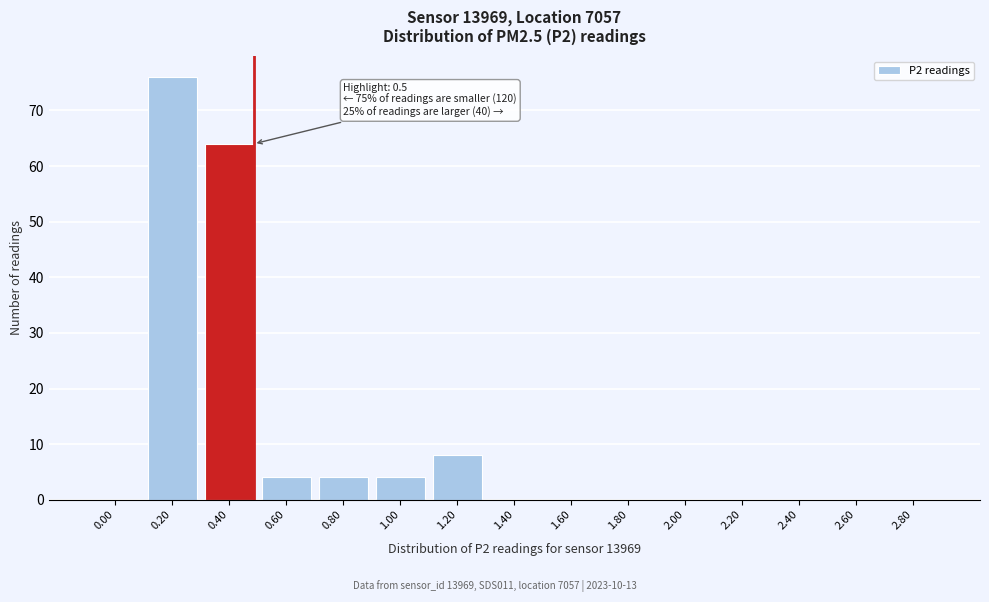

Reading right to left, what are all the values shown in this chart?

2.80=0	2.60=0	2.40=0	2.20=0	2.00=0	1.80=0	1.60=0	1.40=0	1.20=8	1.00=4	0.80=4	0.60=4	0.40=64	0.20=76	0.00=0